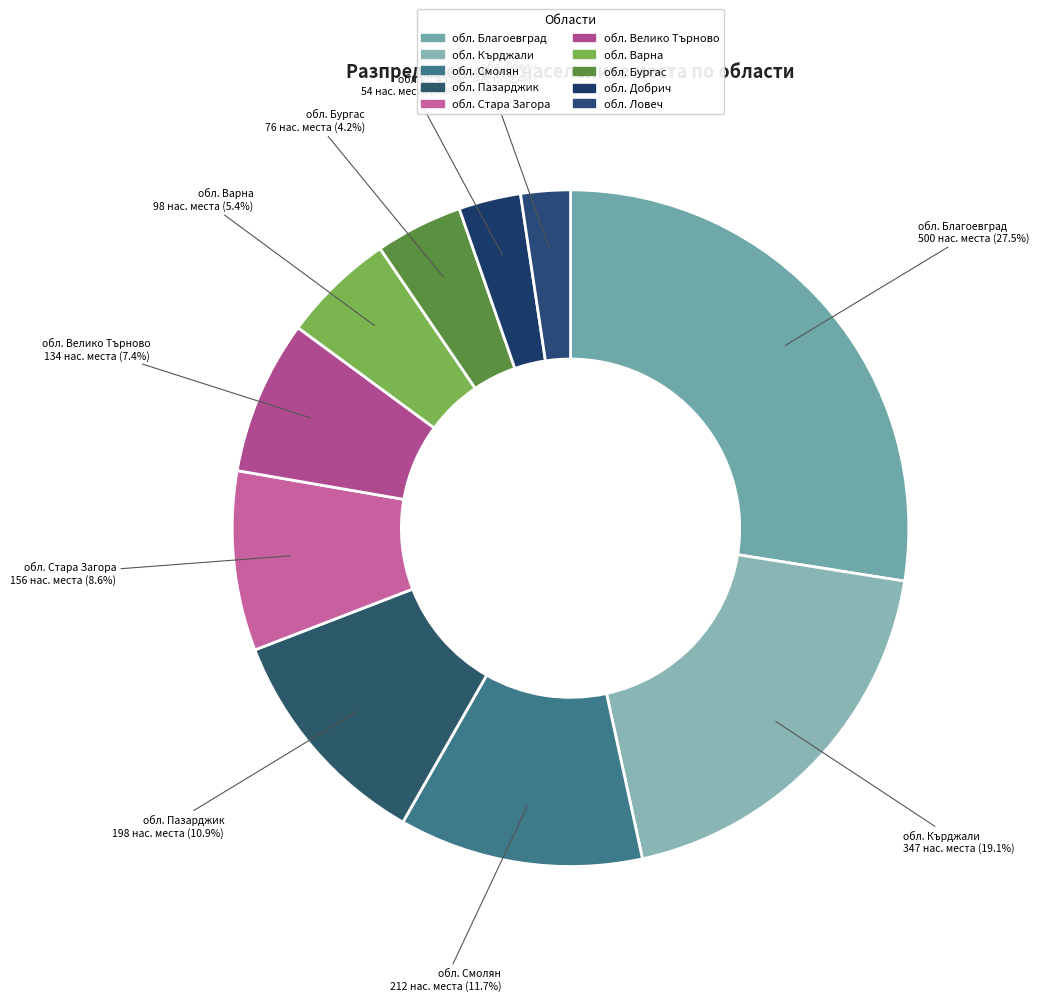

What is the total percentage of обл. Смолян and обл. Кърджали?

30.7%